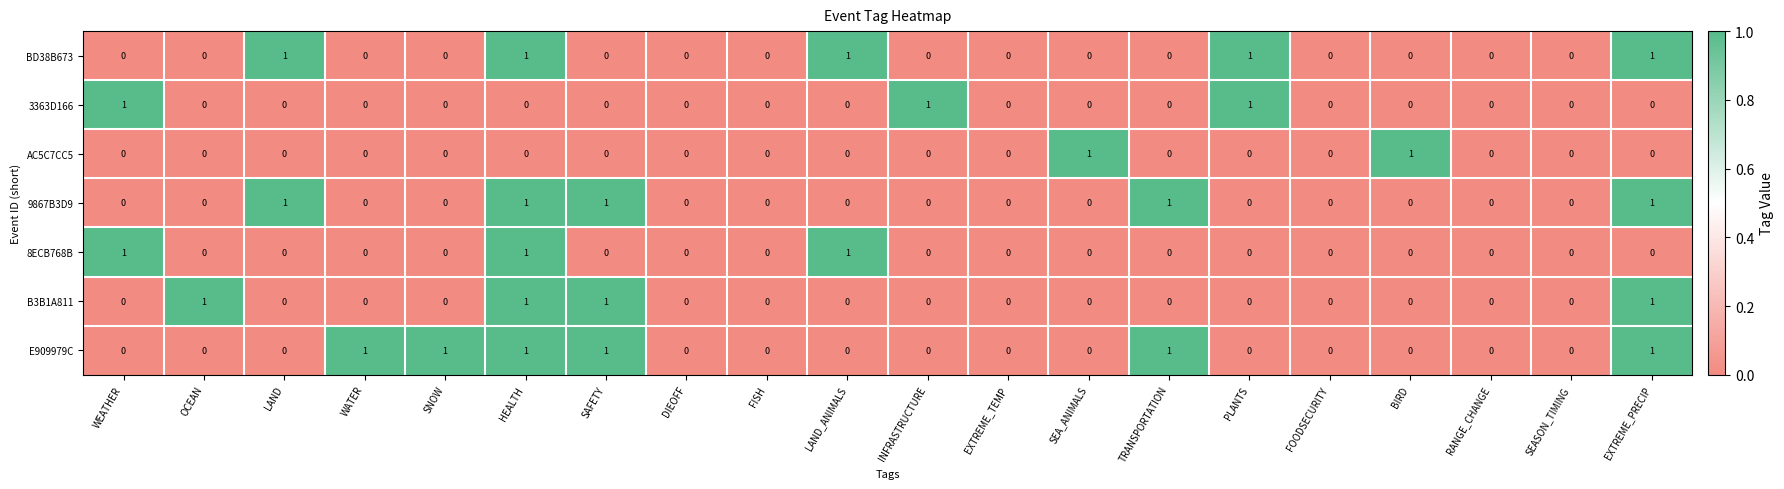

Is it true that 3363D166 equals 1 at OCEAN?

False